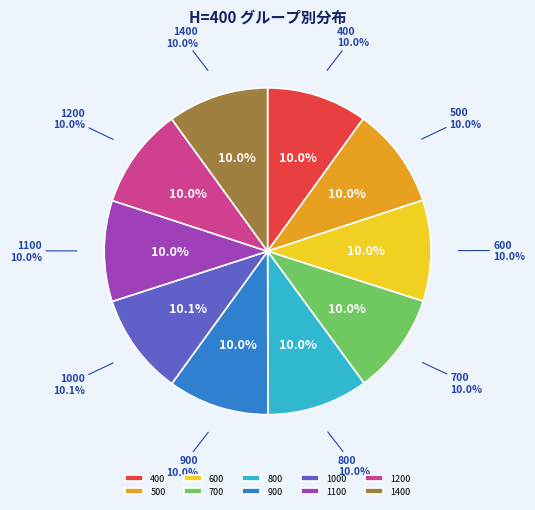

What is the ratio of the value at 700 to the value at 1400?

1.0